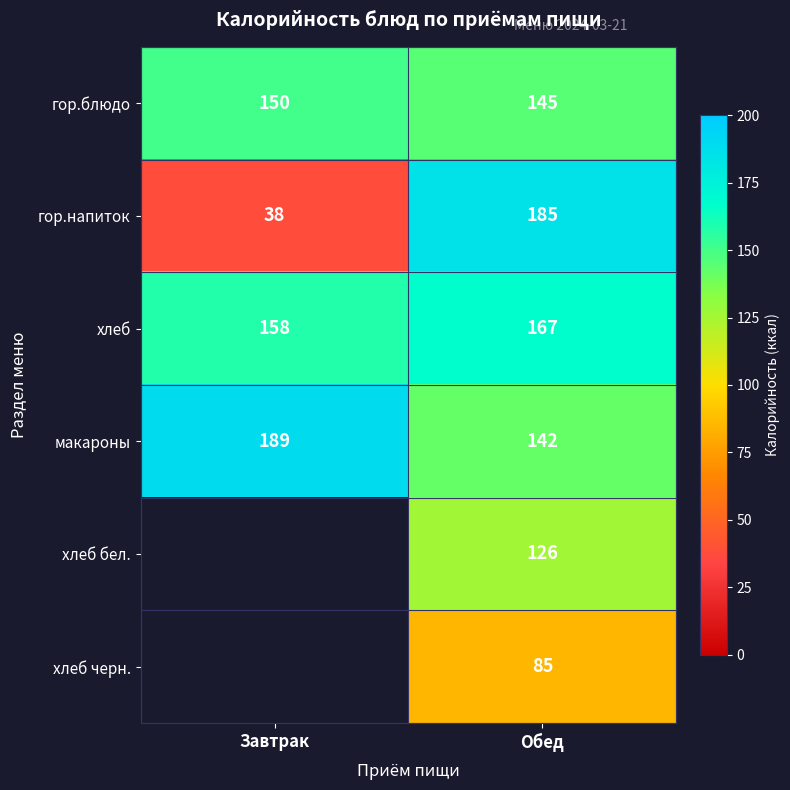

At how many categories does at least one series exceed 99?

2